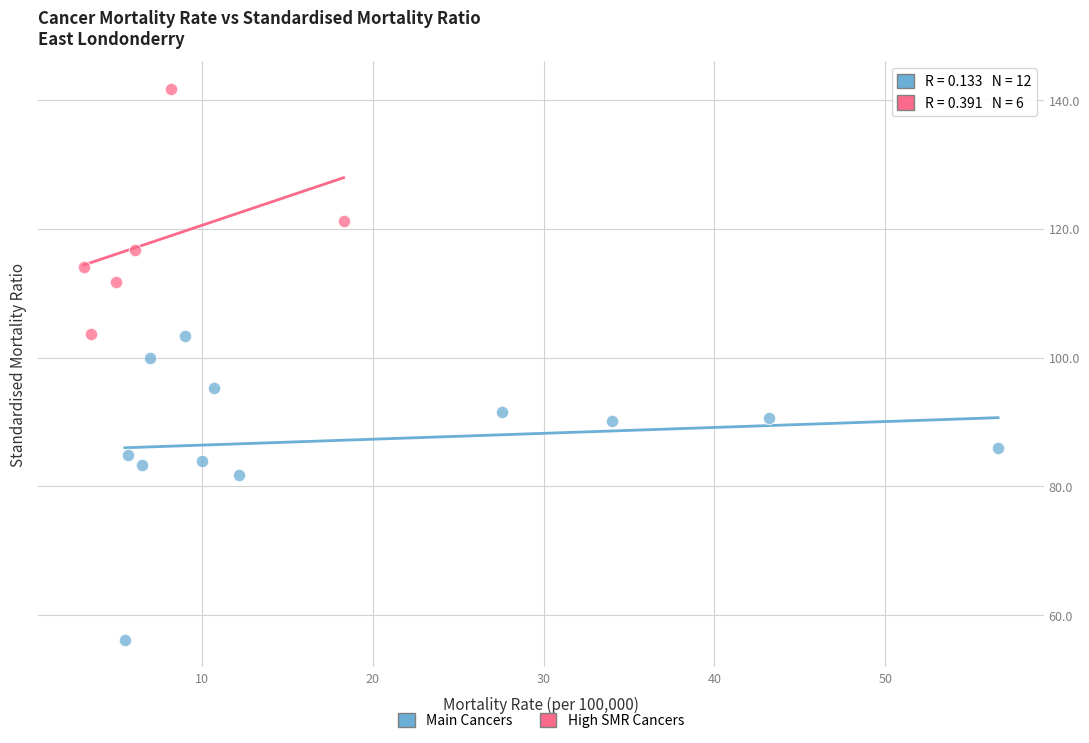

Which series contains the highest Y value?

High SMR Cancers